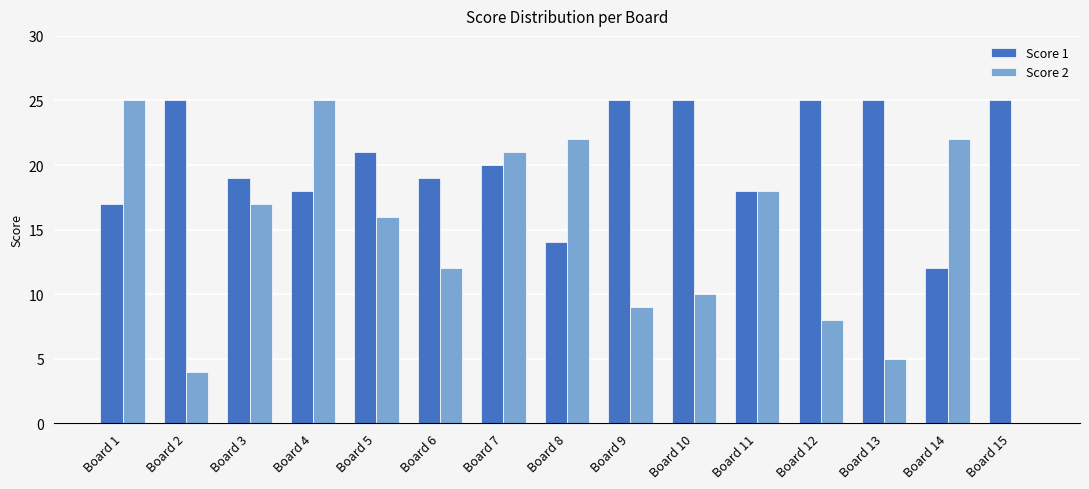

Is it true that Score 1 equals 25 at Board 12?

True